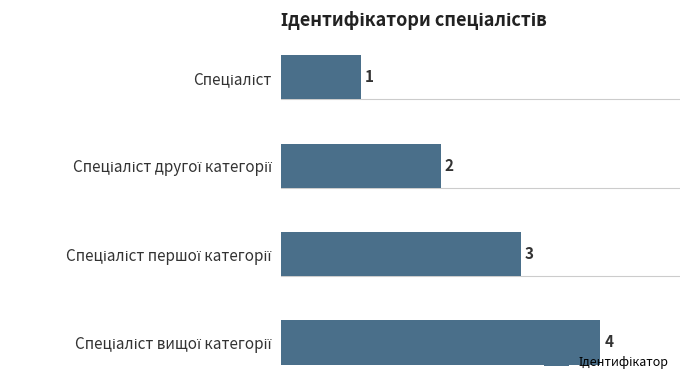

Count the values in the range 2 to 4.

3